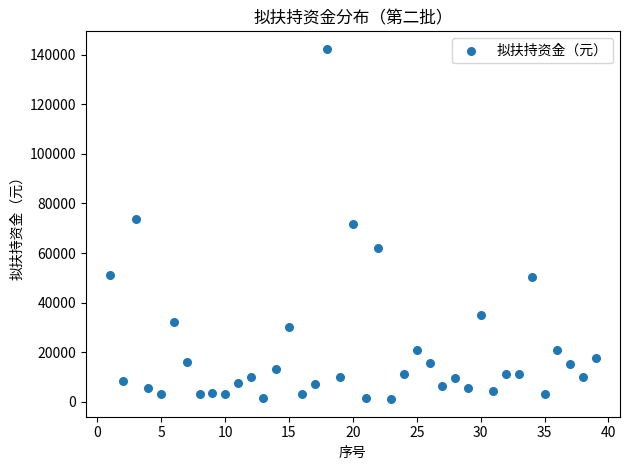

What is the range of X values (max minus min)?

38.0